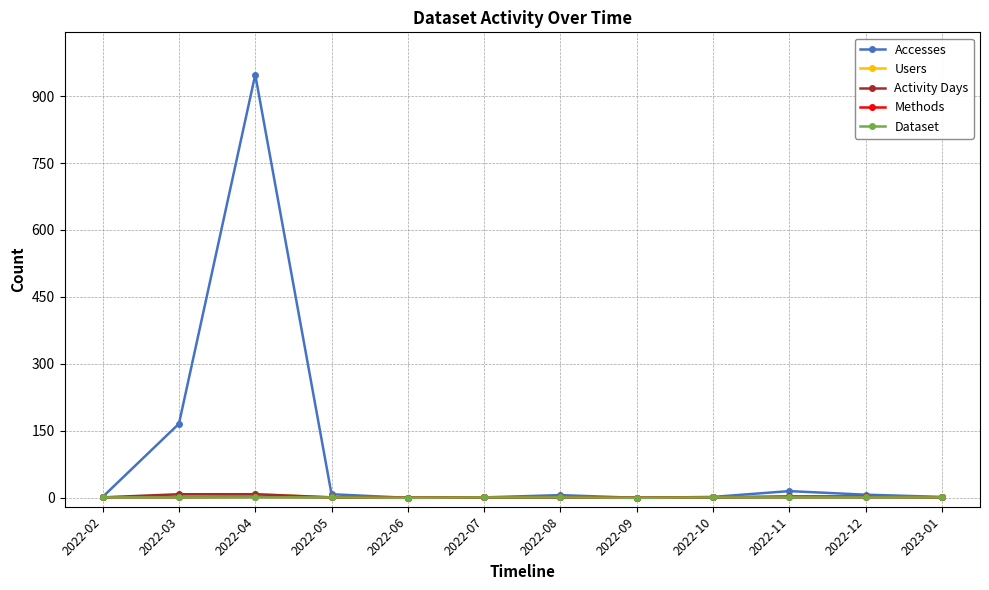

How many Methods values are between 1 and 2?

10